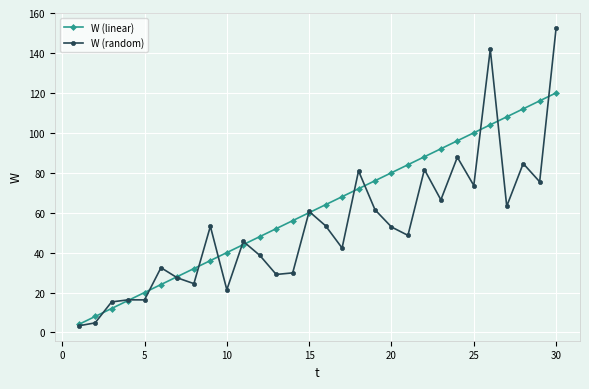

How many data points in W (random) are less than 52?

15